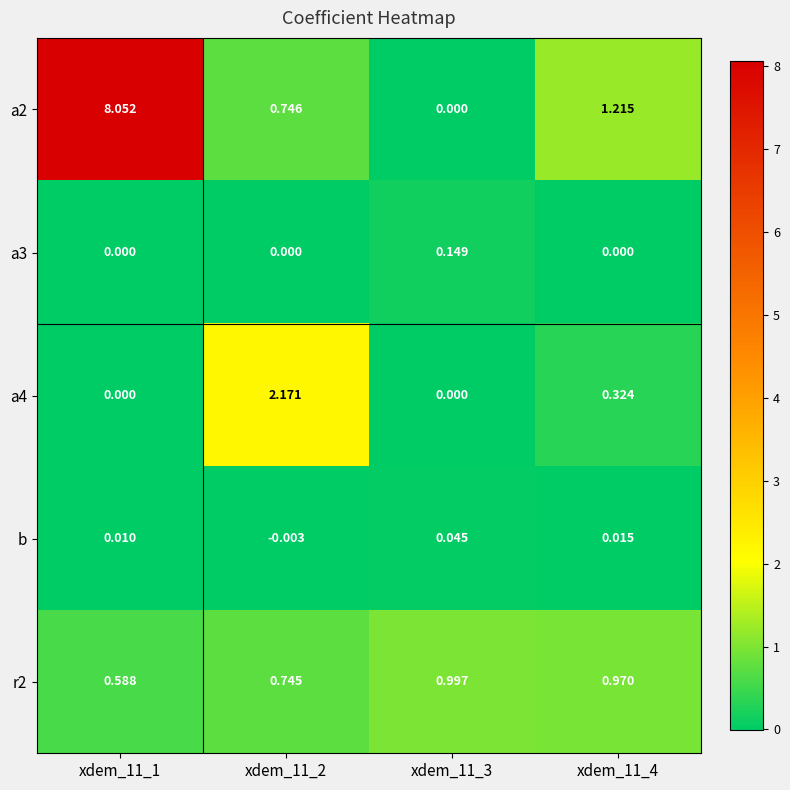

Count the number of data series in this chart.

5